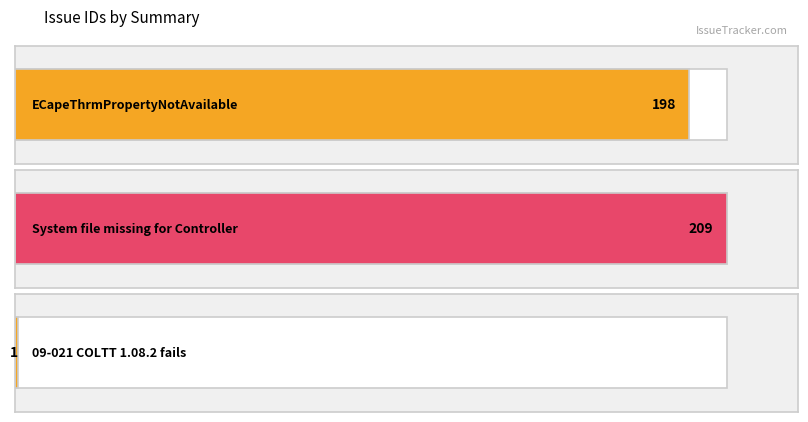

What position from the right is ECapeThrmPropertyNotAvailable?

3